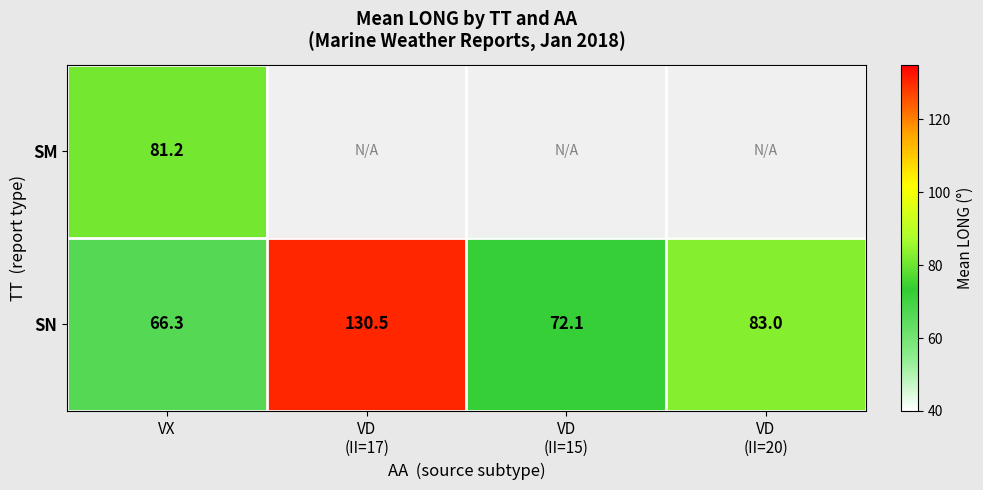

The SM series shows 81.2 at VX. True or false?

True